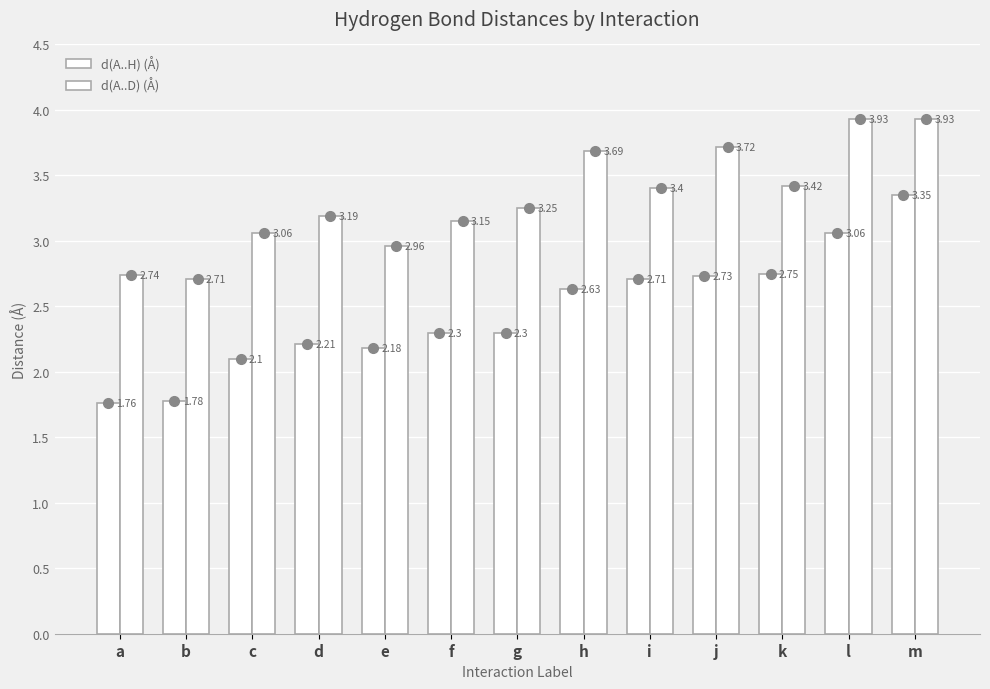

List the series in order of their overall mean, lowest first.

d(A..H) (Å), d(A..D) (Å)